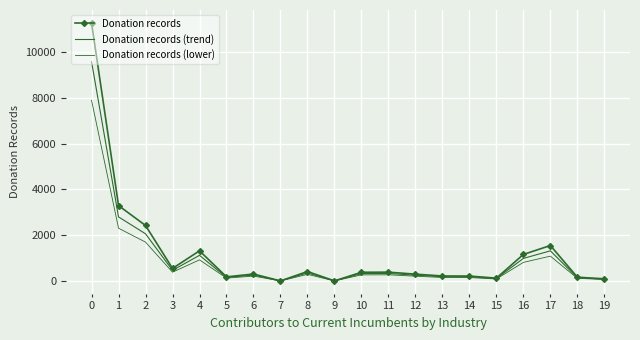

In Donation records (trend), how many points are higher than both neighbors (excluding endpoints)?

5